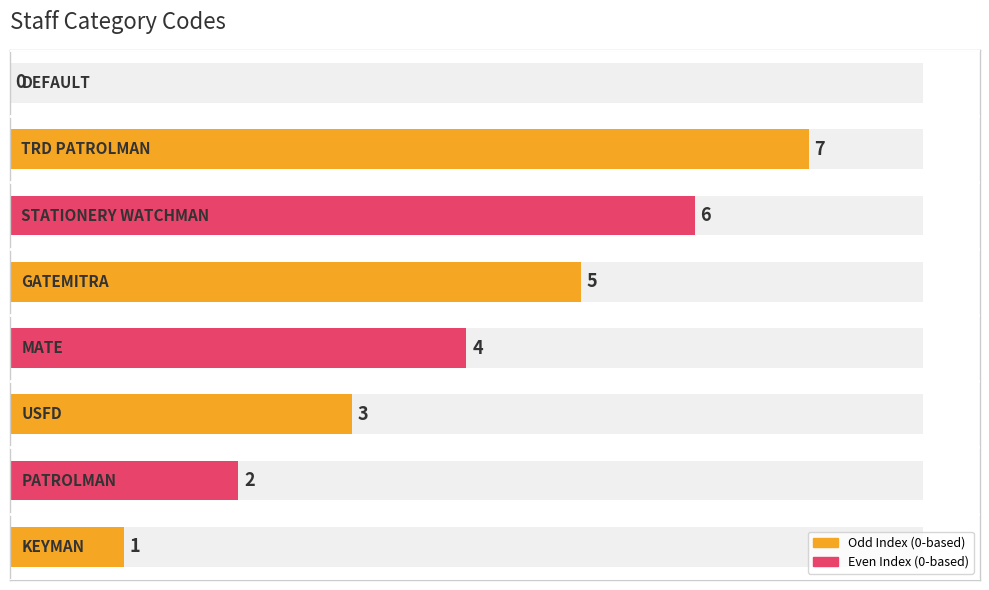

What is the greatest value displayed?

7